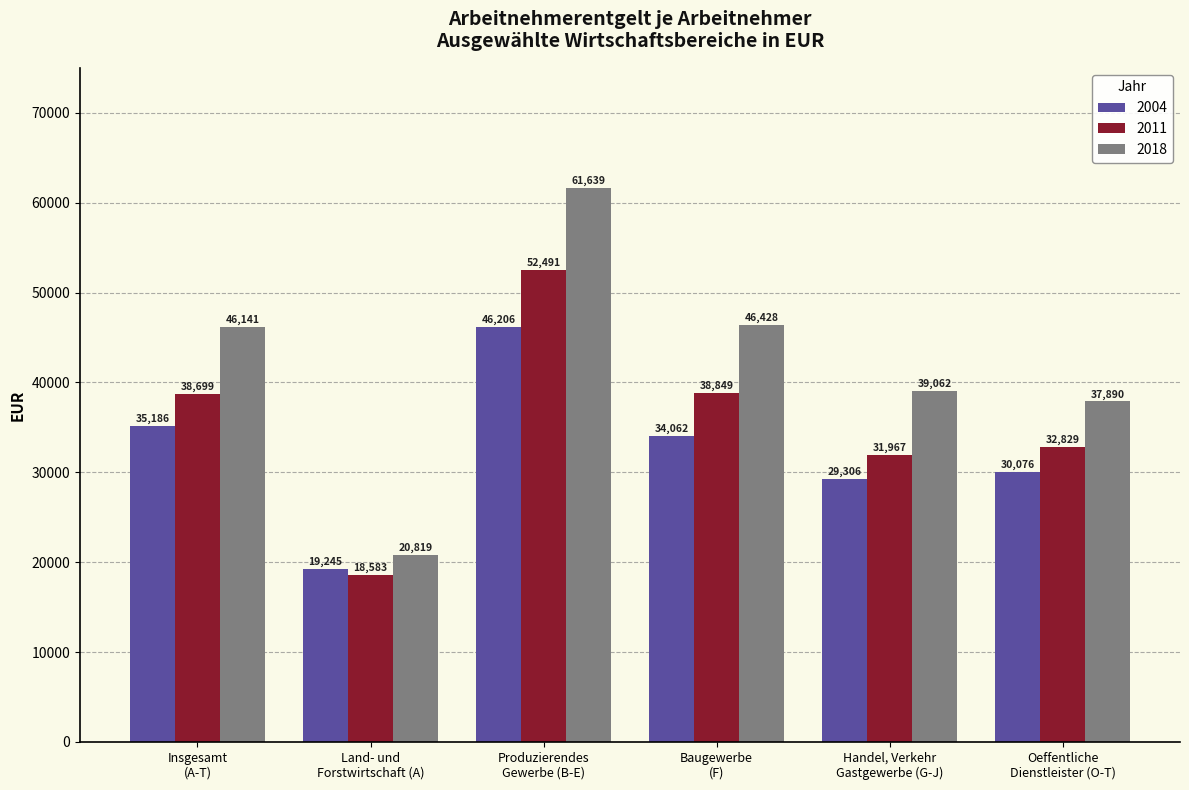

What is the greatest value displayed?

61639